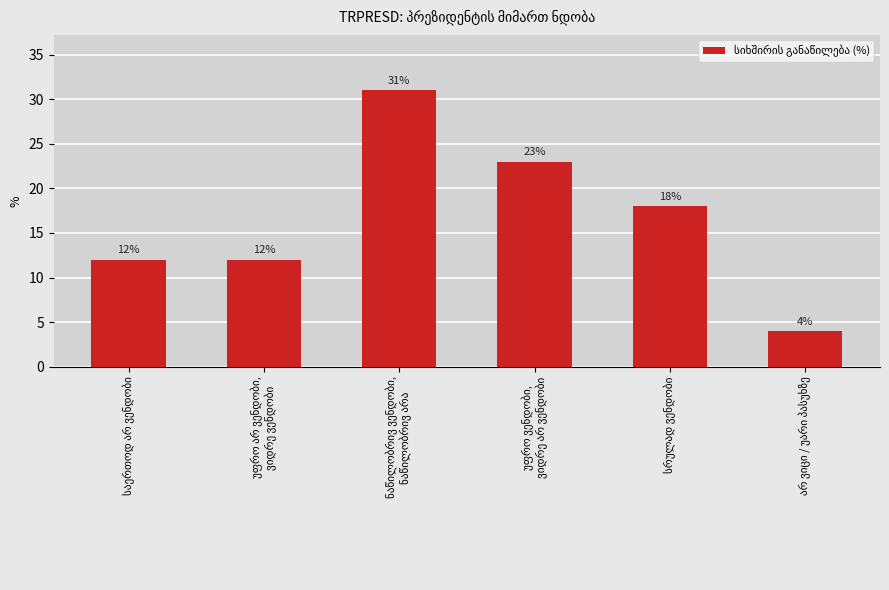

What is the value of the 4th bar from the left?

23